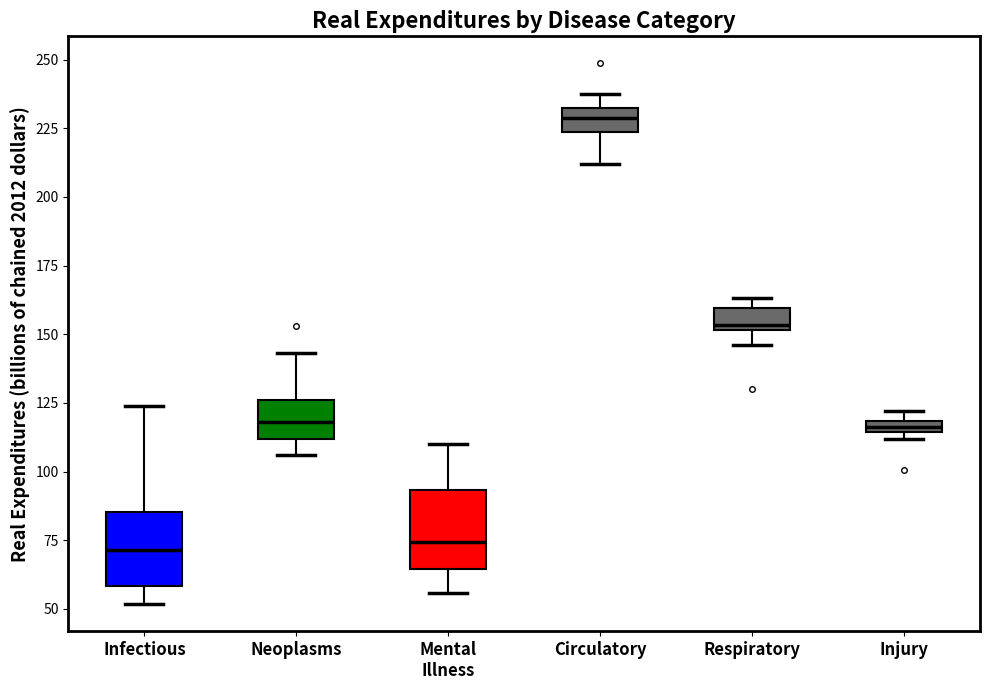

Where does the median line of the box for Infectious sit on the y-axis? The values are not printed on the chart, so give them approximately, as read against the axis.

70